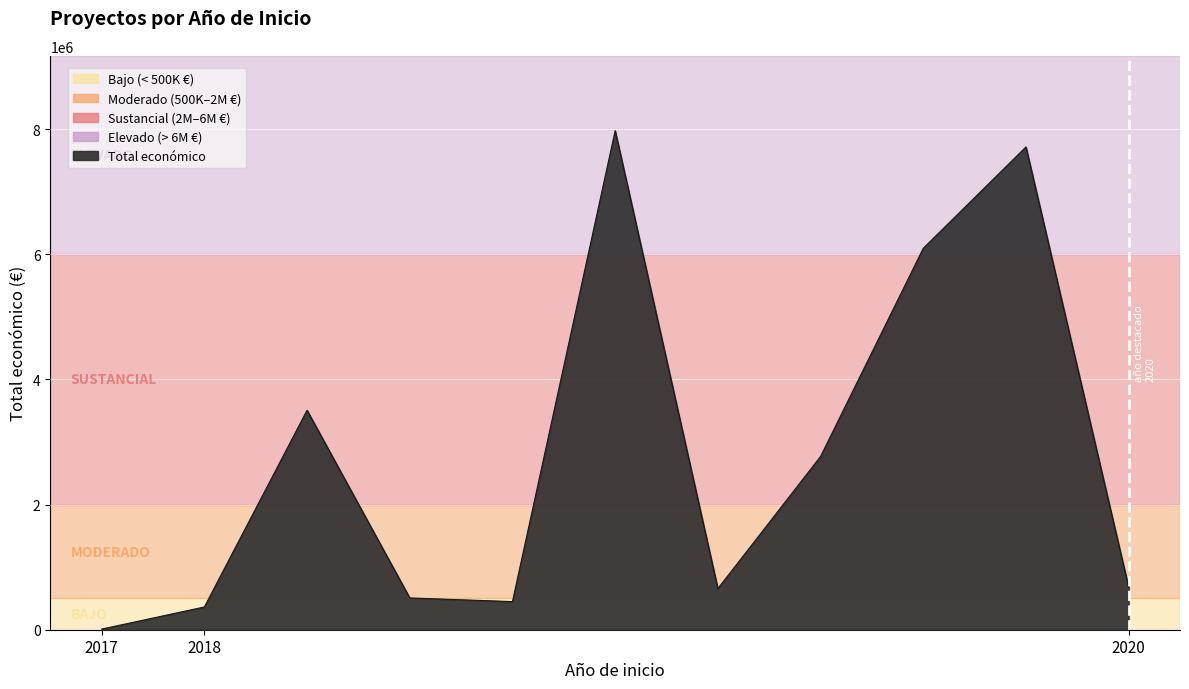

What is the greatest value displayed?

7977125